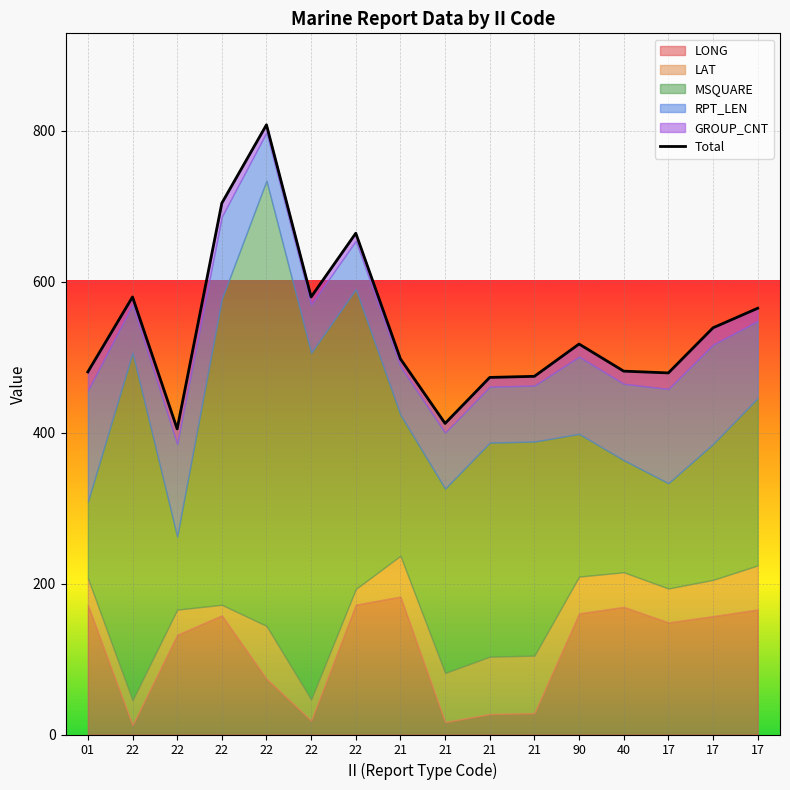

Rank the categories by value from lowest to highest.

22, 21, 21, 21, 17, 01, 40, 21, 90, 17, 17, 22, 22, 22, 22, 22